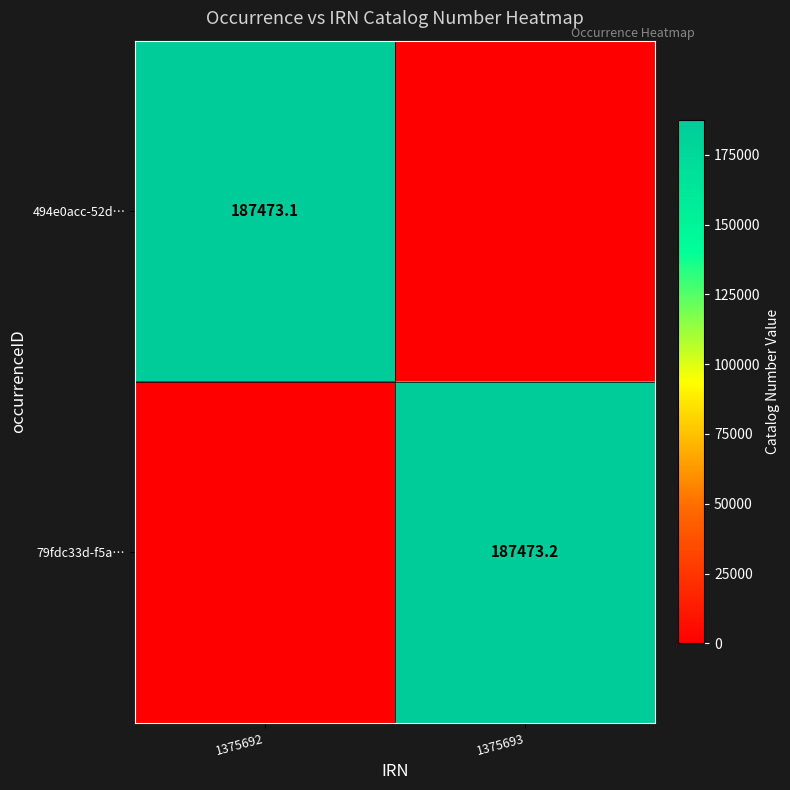

True or false: 79fdc33d-f5a… has a value of 187473.2 at 1375693.

True